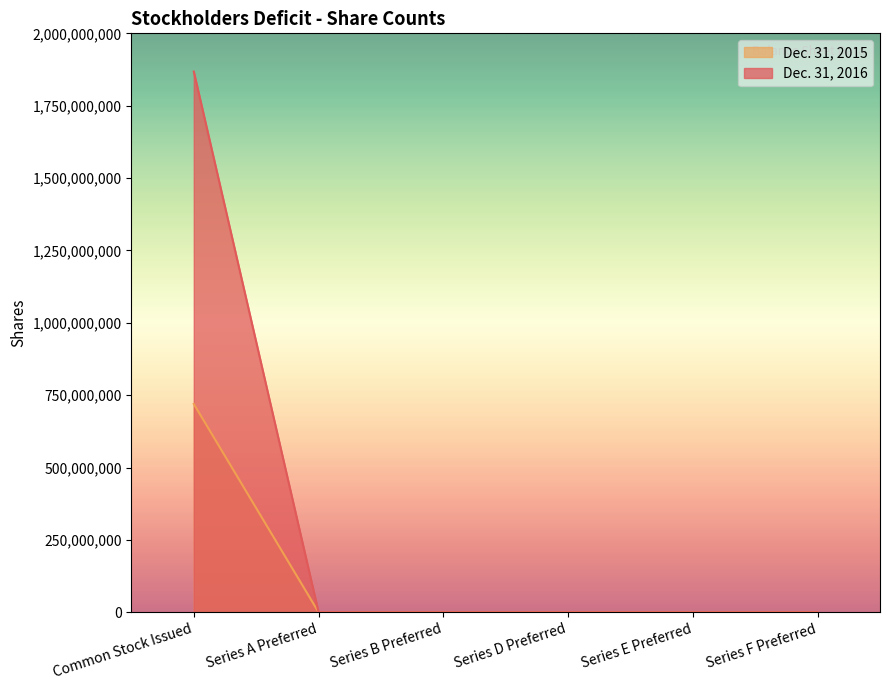

The Dec. 31, 2015 series shows 609 at Series F Preferred. True or false?

False